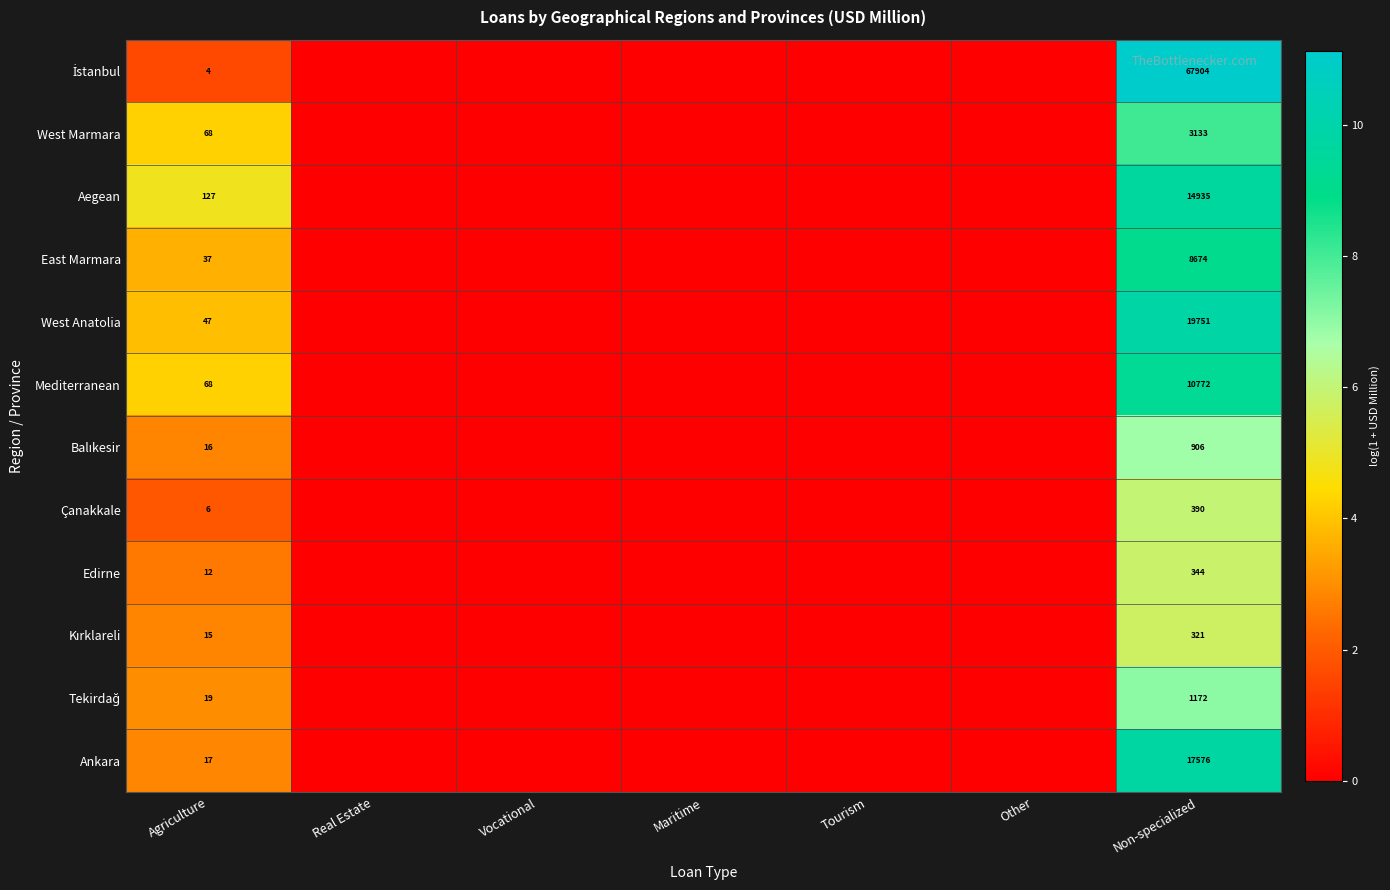

True or false: East Marmara has a value of 37 at Agriculture.

True